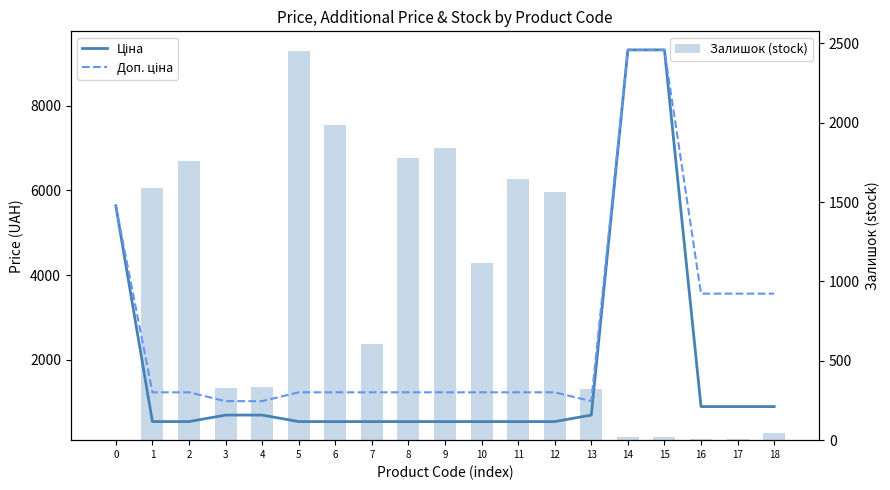

What is the sum of the Доп. ціна values at 9 and 0?

6863.2